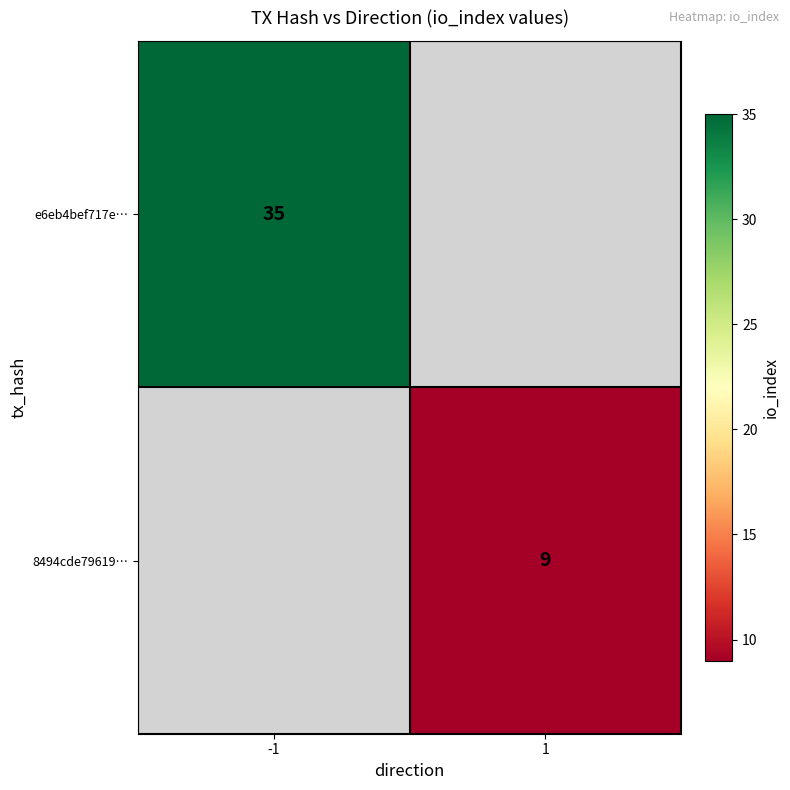

Is the value of e6eb4bef717e… at -1 greater than the value of 8494cde79619… at 1?

Yes